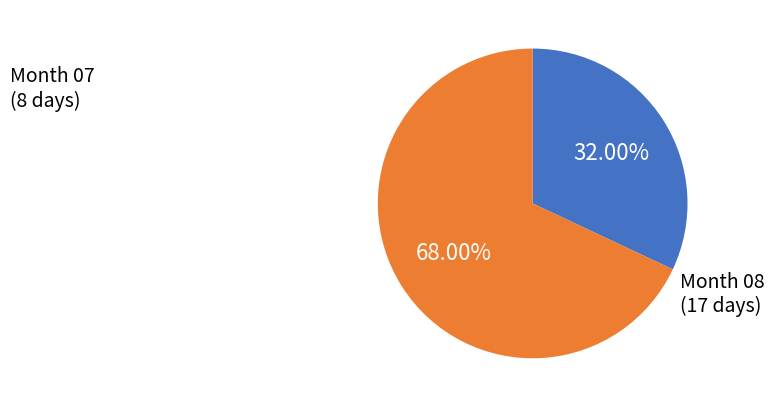

Which slice is the smallest?

07